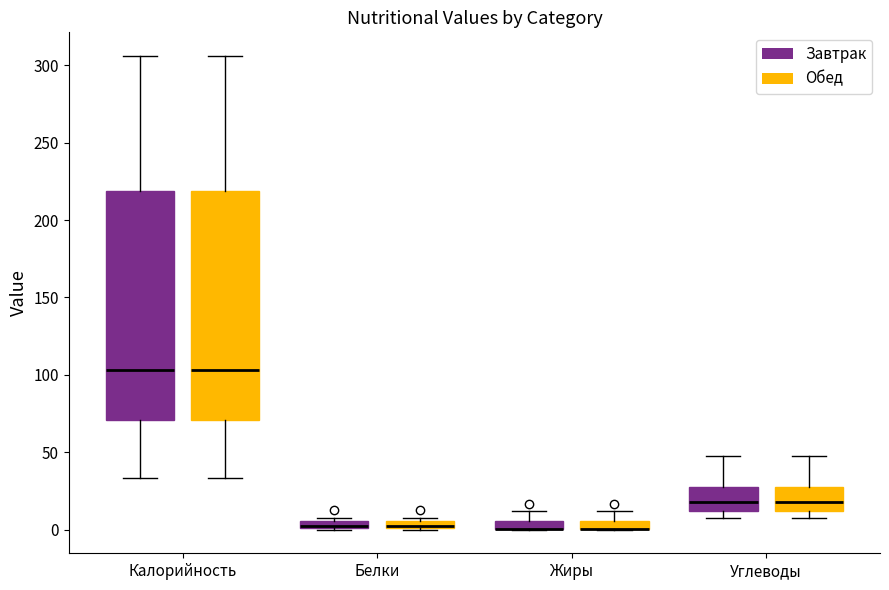

Where is the lower edge of the box for Белки (Обед) on the y-axis? The values are not printed on the chart, so give them approximately, as read against the axis.

0